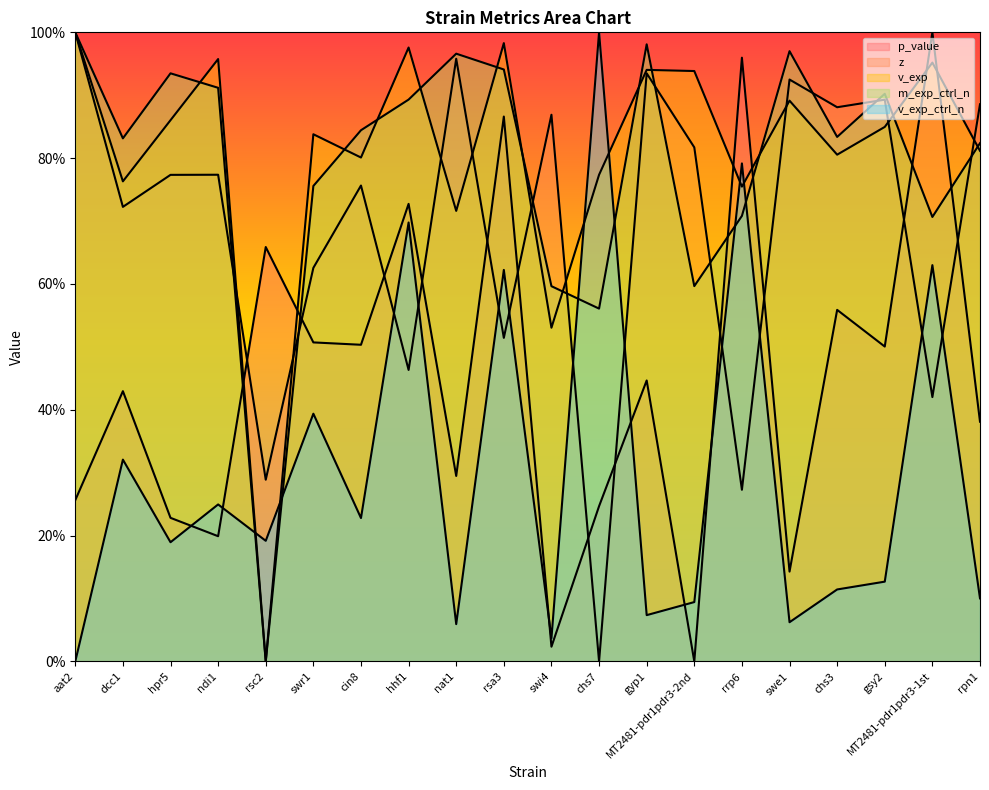

Is it true that p_value equals 1.0 at MT2481-pdr1pdr3-1st?

True